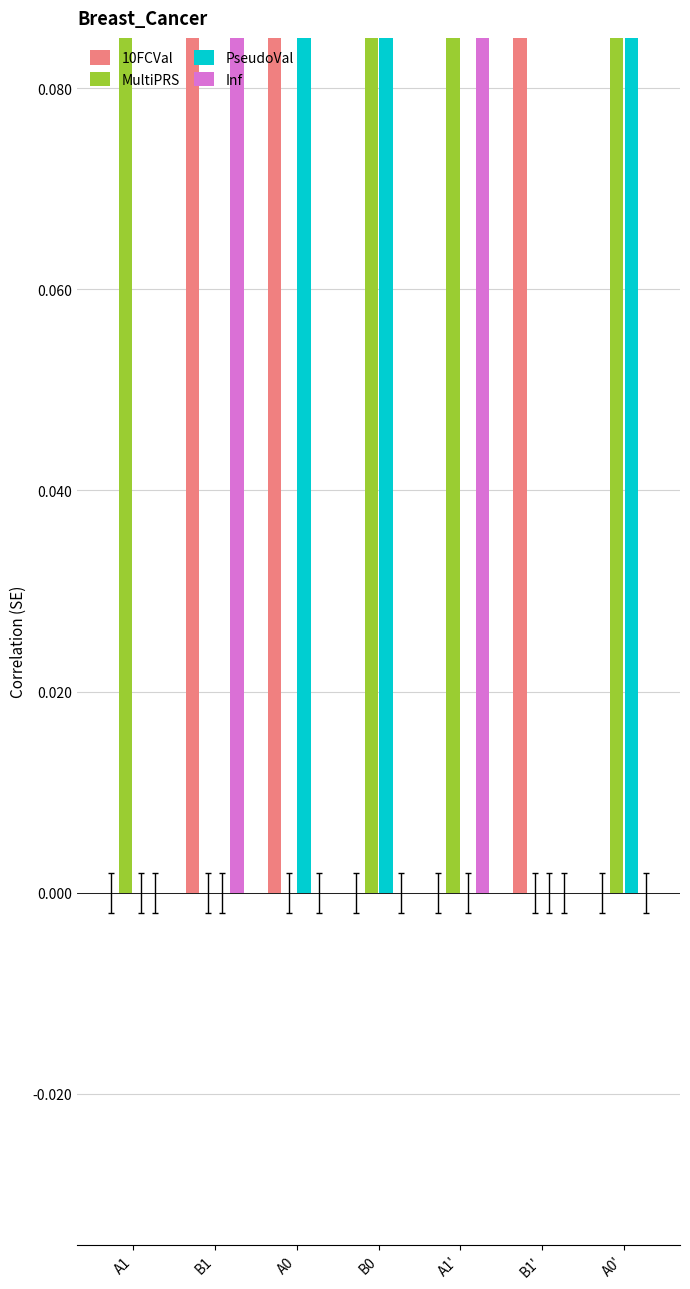

The value of 10FCVal at A1 is 0. True or false?

True